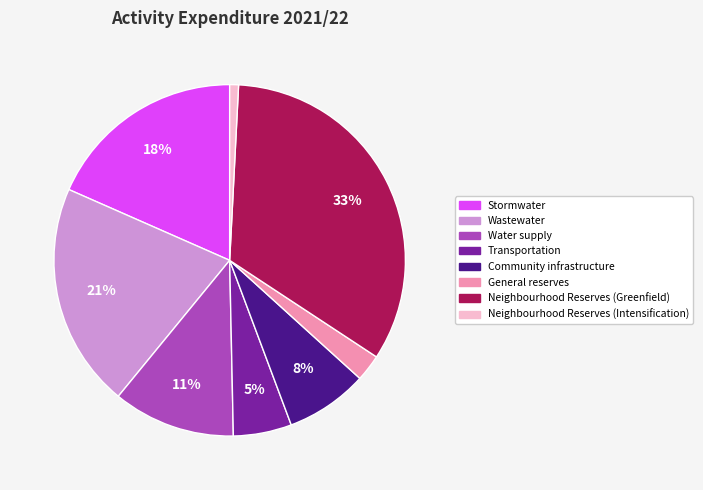

What percentage is the Neighbourhood Reserves (Intensification) slice, to the nearest percent?

1%